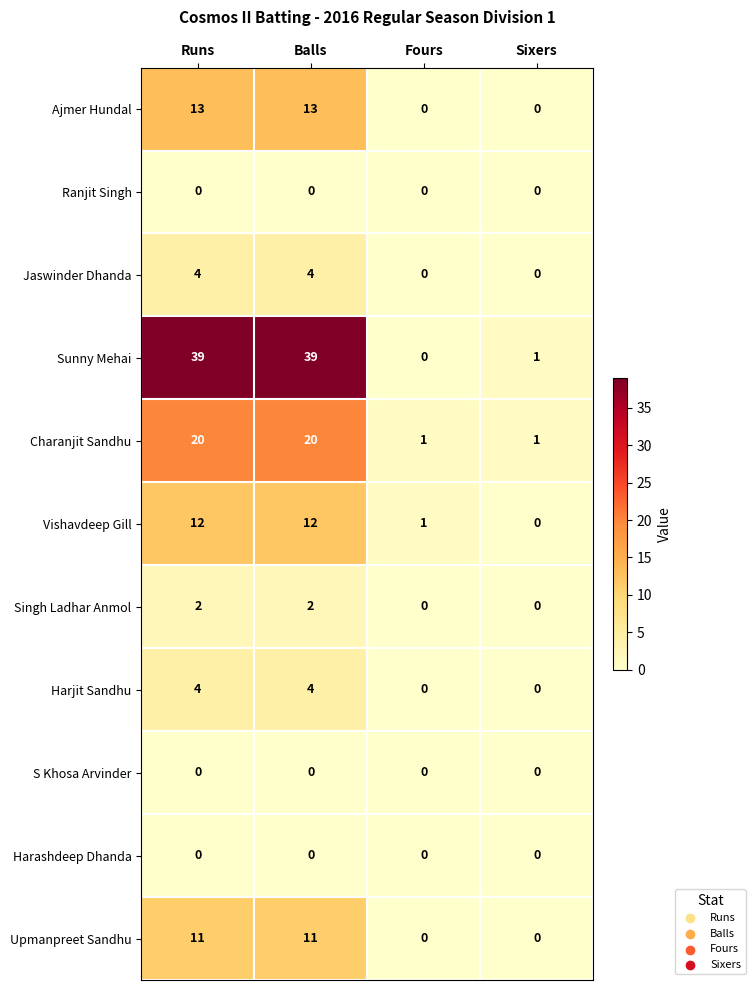

What is the greatest value displayed?

39